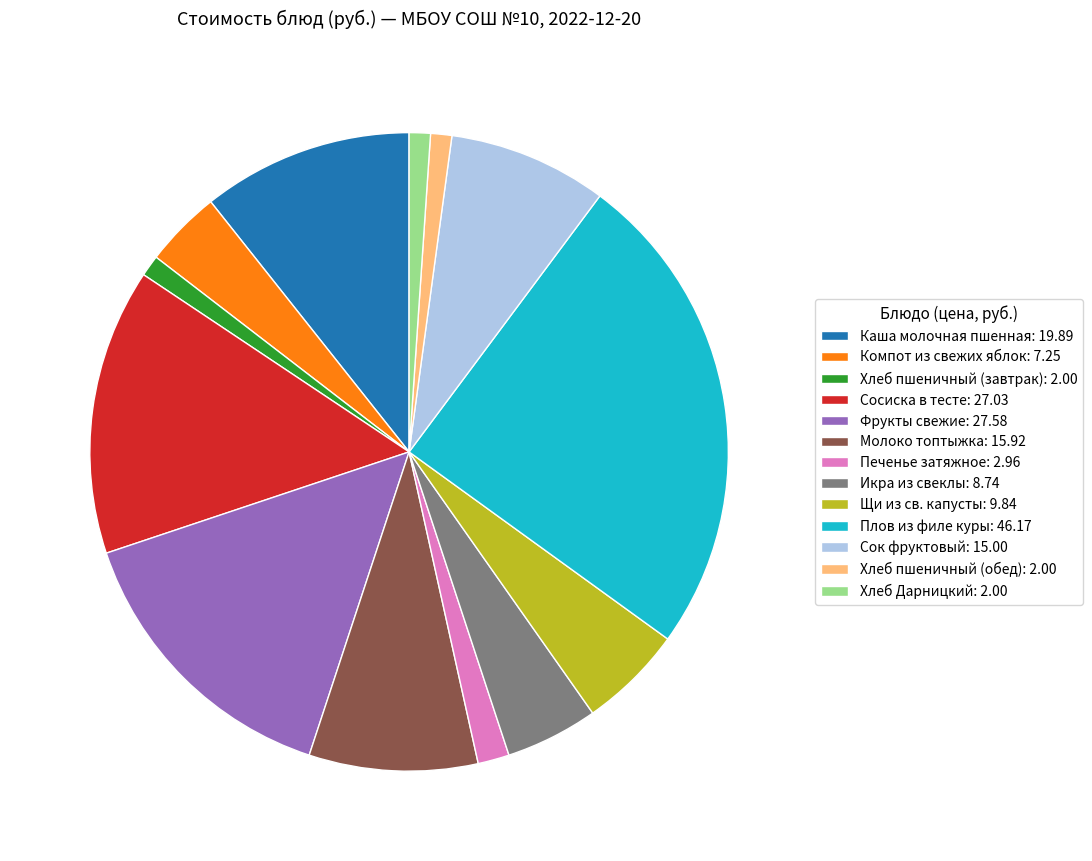

Combined, do Щи из св. капусты: 9.84 and Икра из свеклы: 8.74 account for over 50%?

No